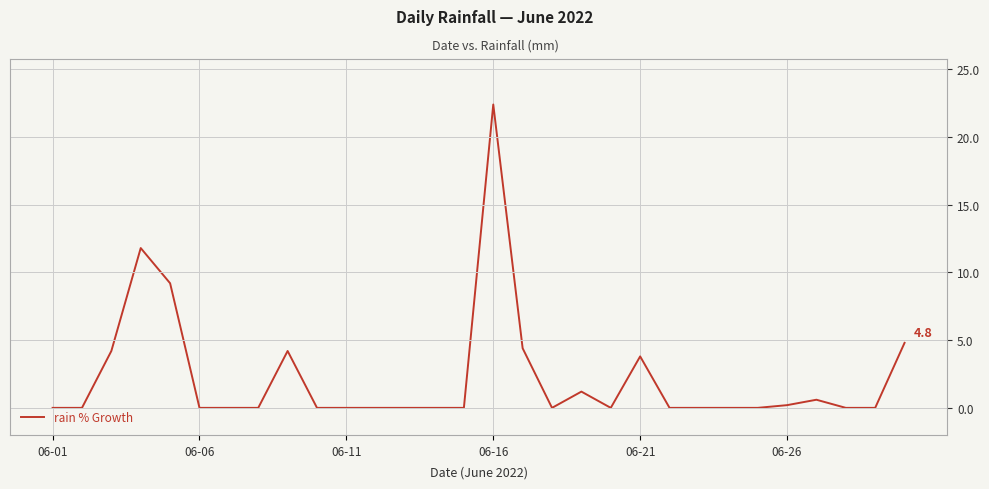

What is the difference between the maximum and minimum values?

22.4